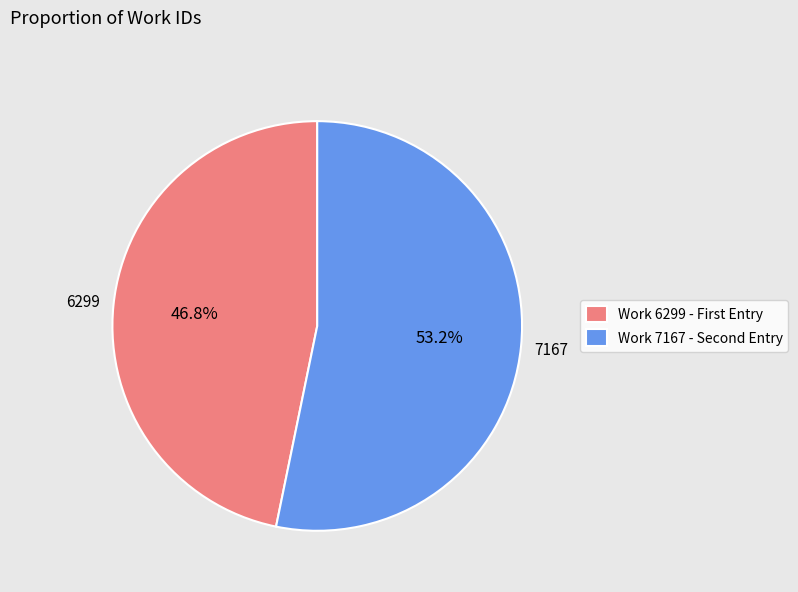

Does any single category account for the majority?

Yes